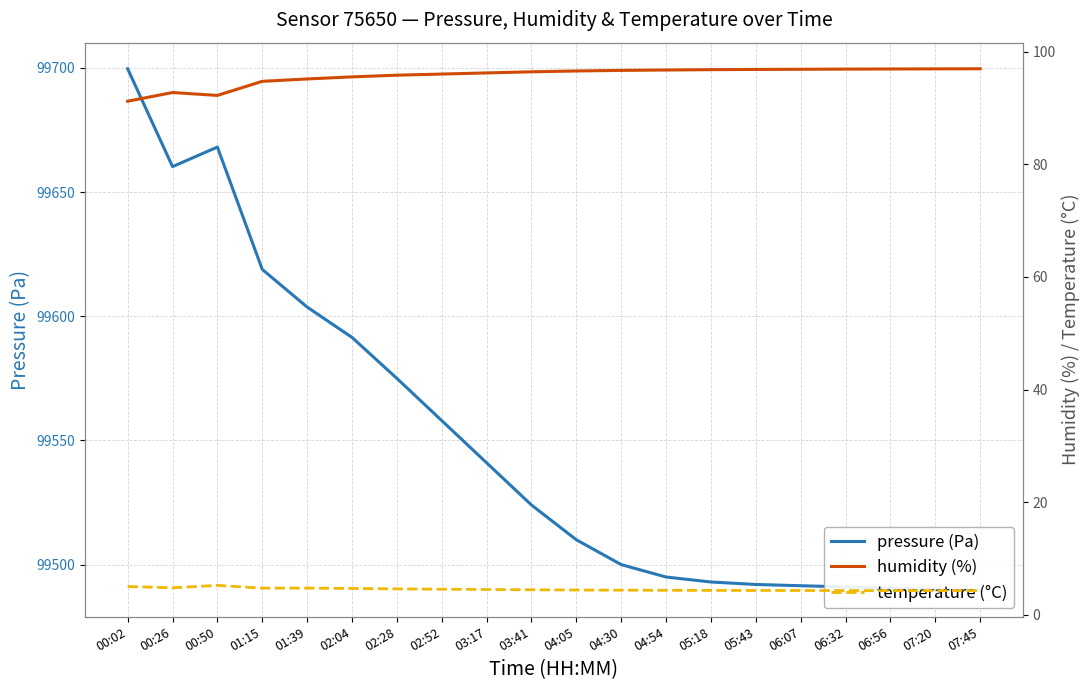

Rank the series at 01:39 from lowest to highest value.

temperature (°C), humidity (%), pressure (Pa)